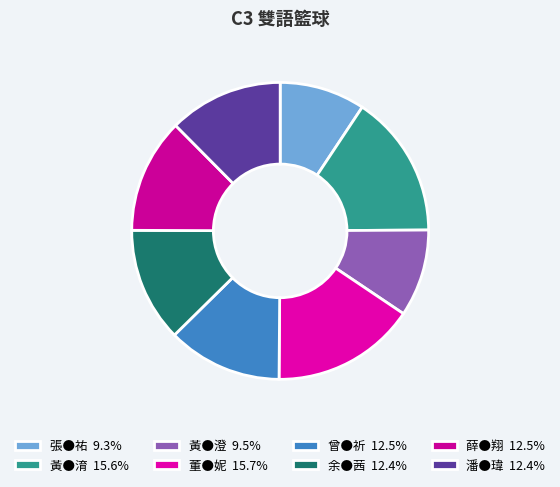

Does any single category account for the majority?

No